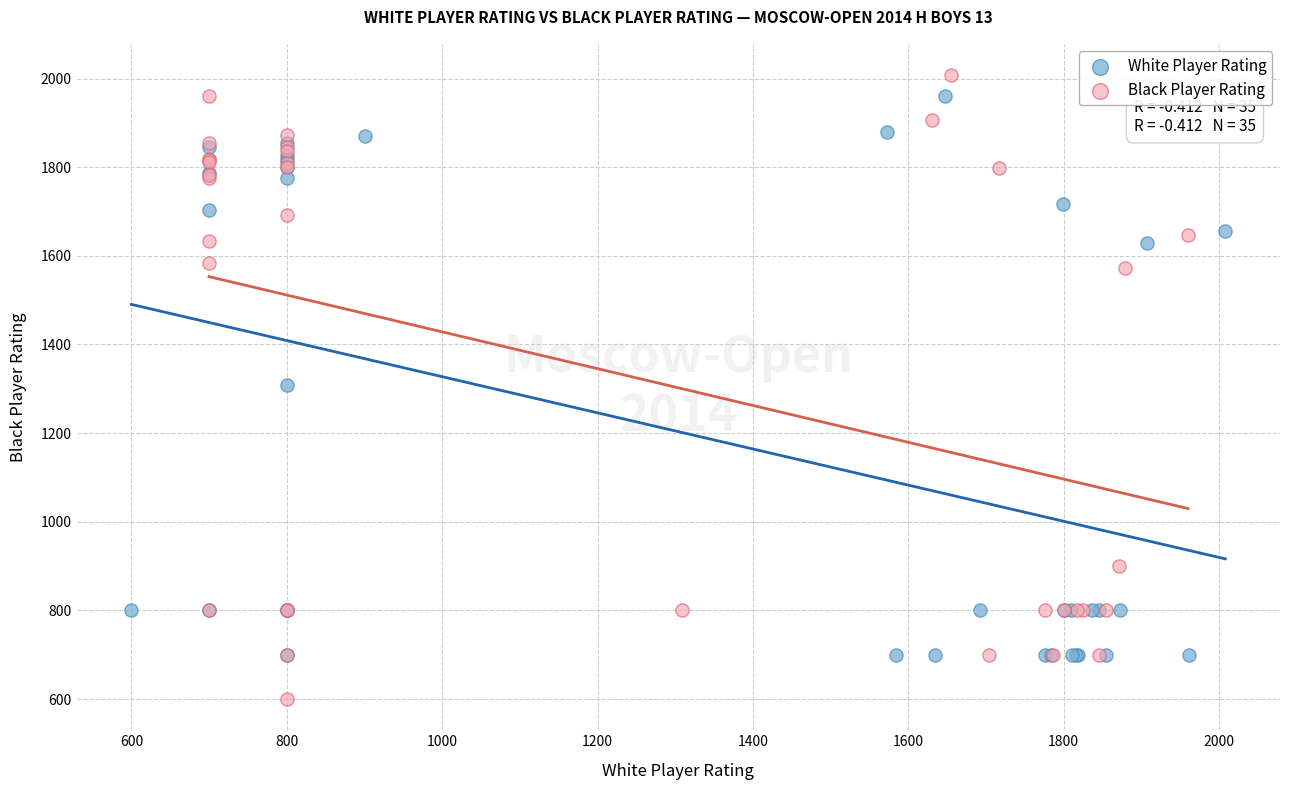

Which series reaches the minimum Y coordinate?

Black Player Rating